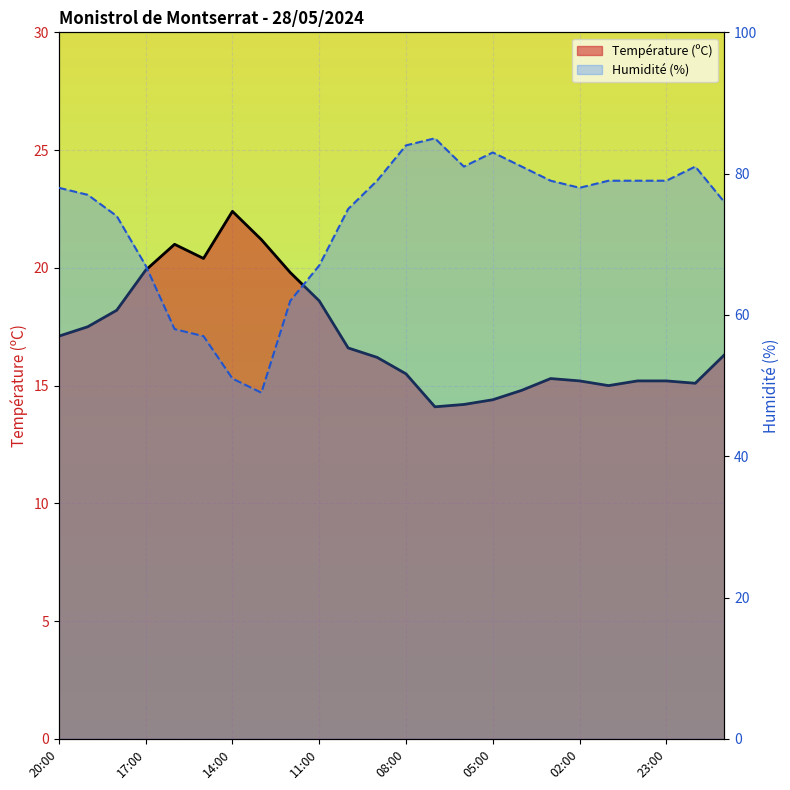

What is the sum of the Humidité (%) values at 05:00 and 17:00?

150.0